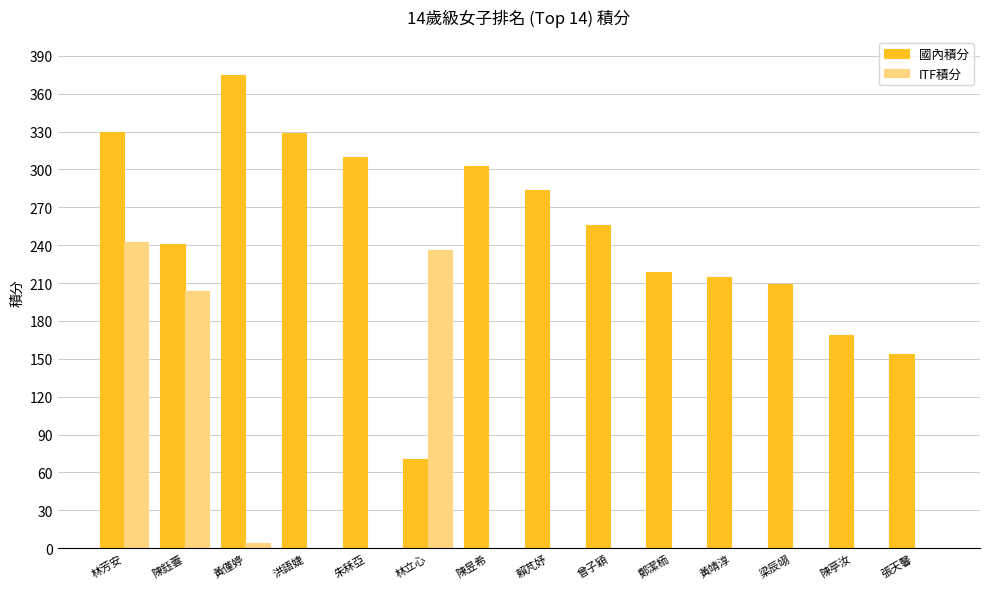

What is the maximum value shown in the chart?

375.0